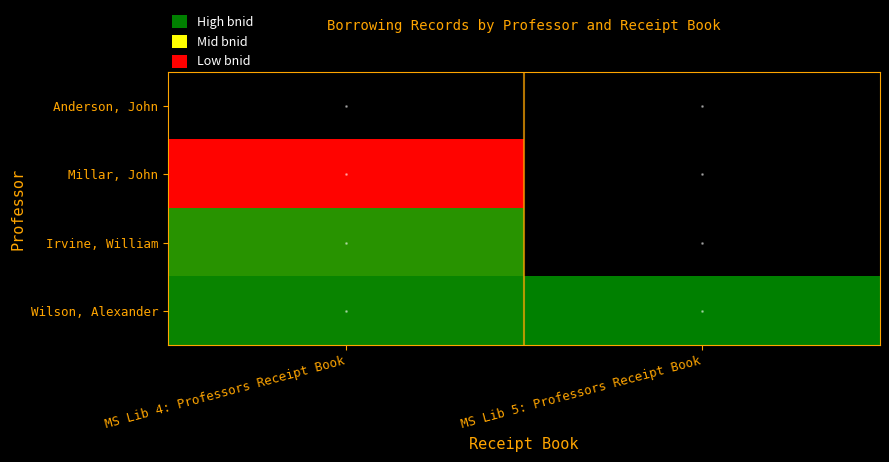

The Anderson, John series shows 49140.0 at MS Lib 5: Professors Receipt Book. True or false?

True